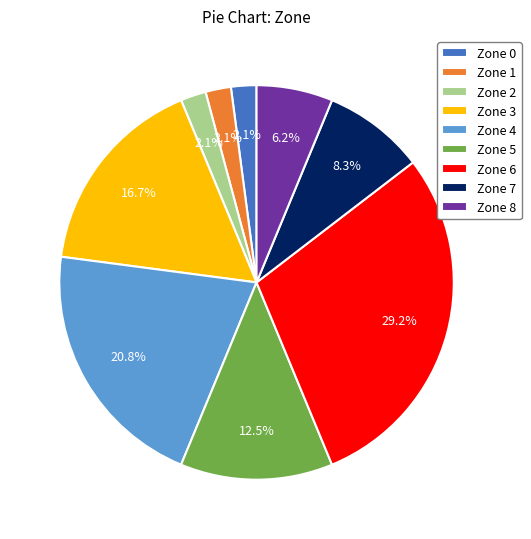

To the nearest percent, what portion does Zone 1 represent?

2%